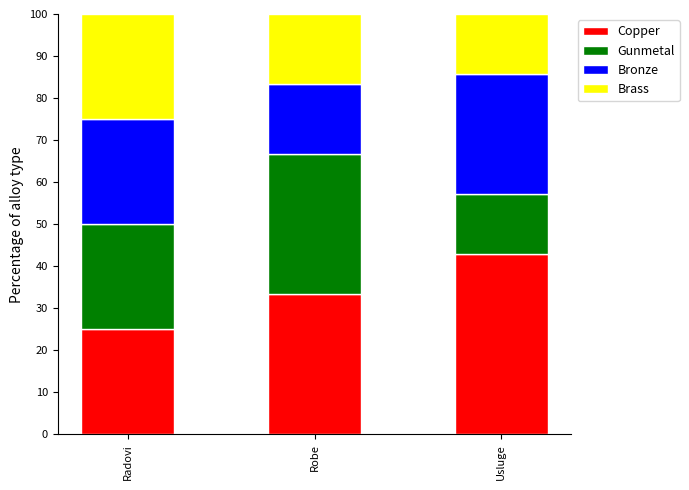

What is the average value of the Brass series?

33.7